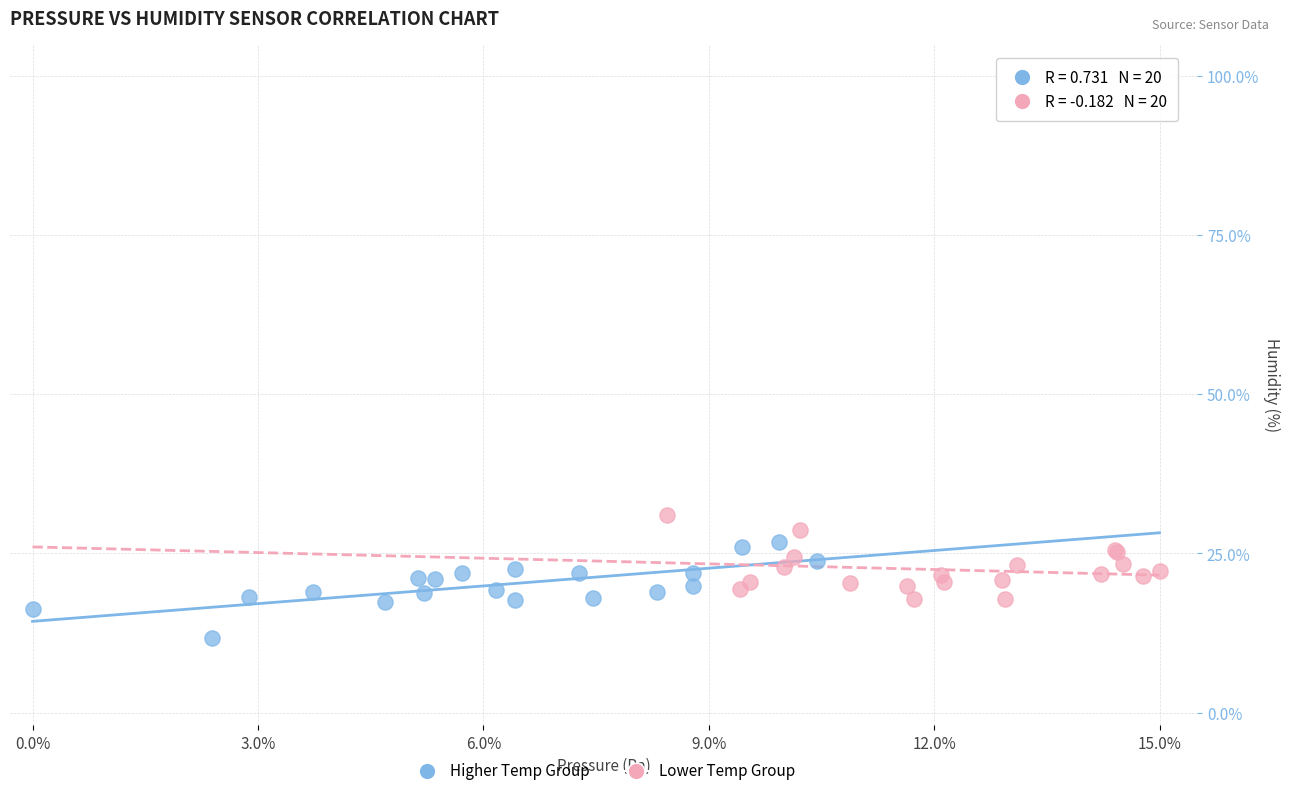

Which series reaches the minimum Y coordinate?

Higher Temp Group